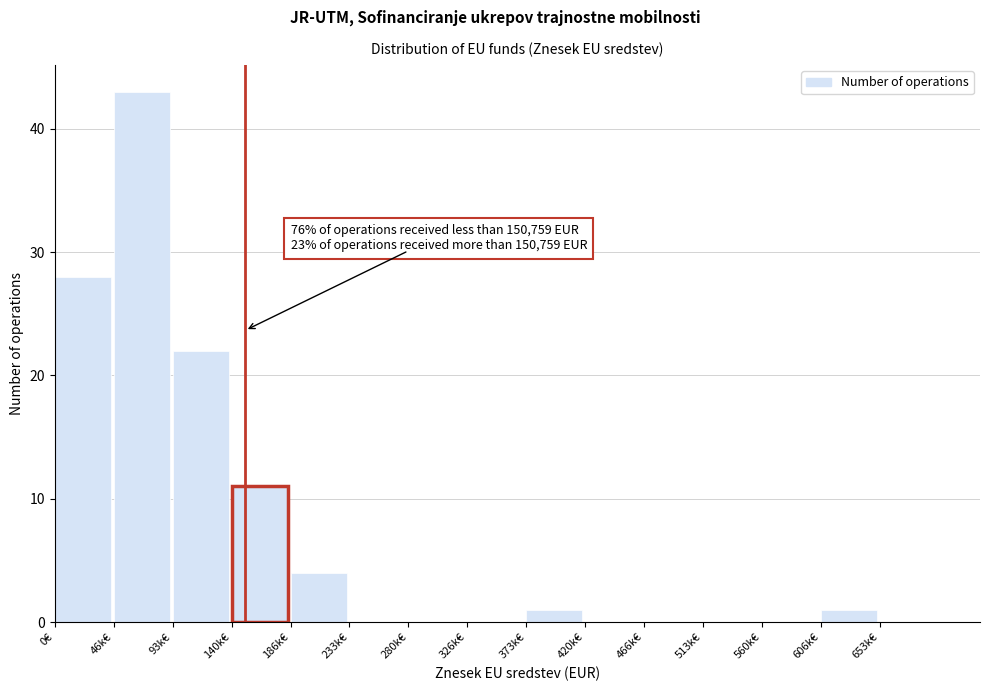

Reading left to right, extract all data points from this chart.

0€=28	46k€=43	93k€=22	140k€=11	186k€=4	233k€=0	280k€=0	326k€=0	373k€=1	420k€=0	466k€=0	513k€=0	560k€=0	606k€=1	653k€=0